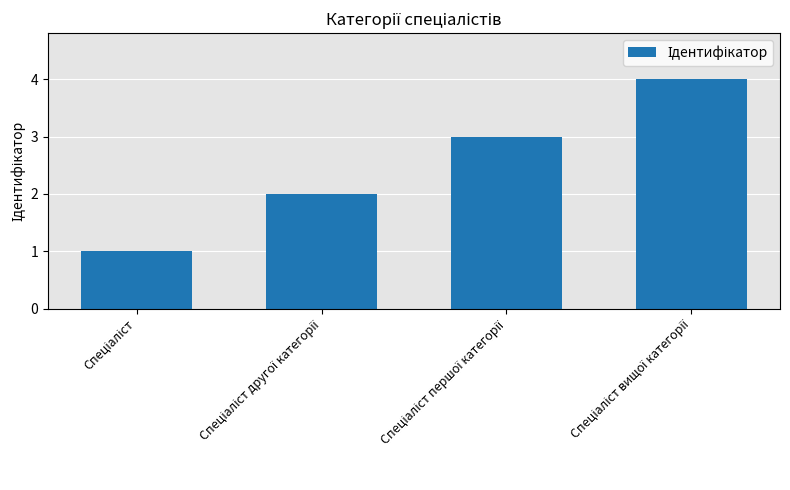

Count the number of categories in the chart.

4